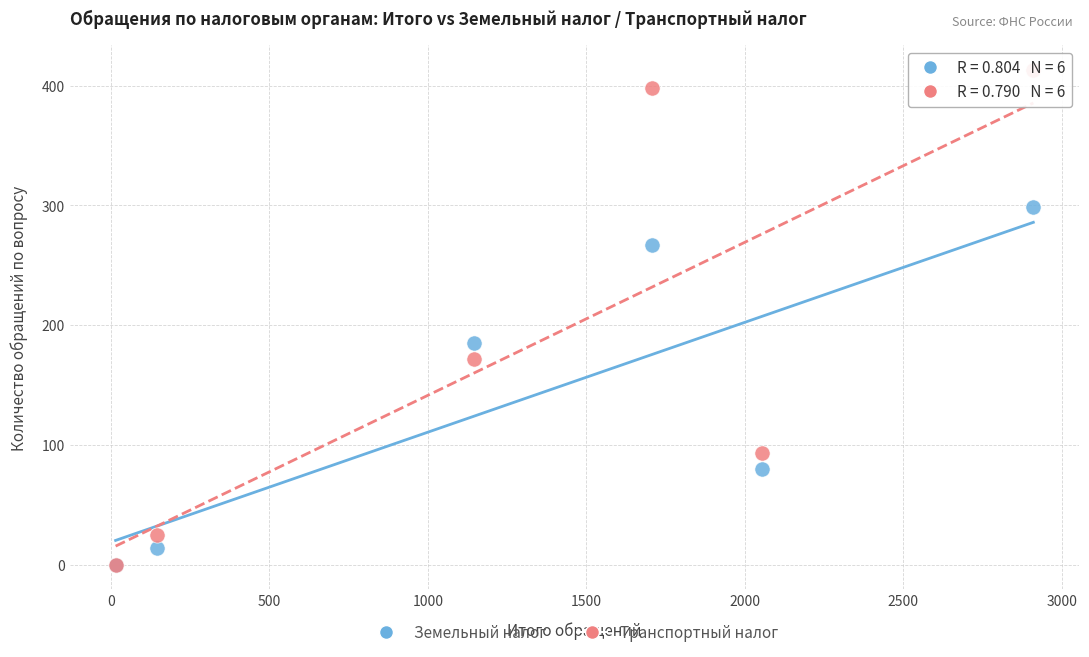

Across all series, what Y value is closest to 206?

185